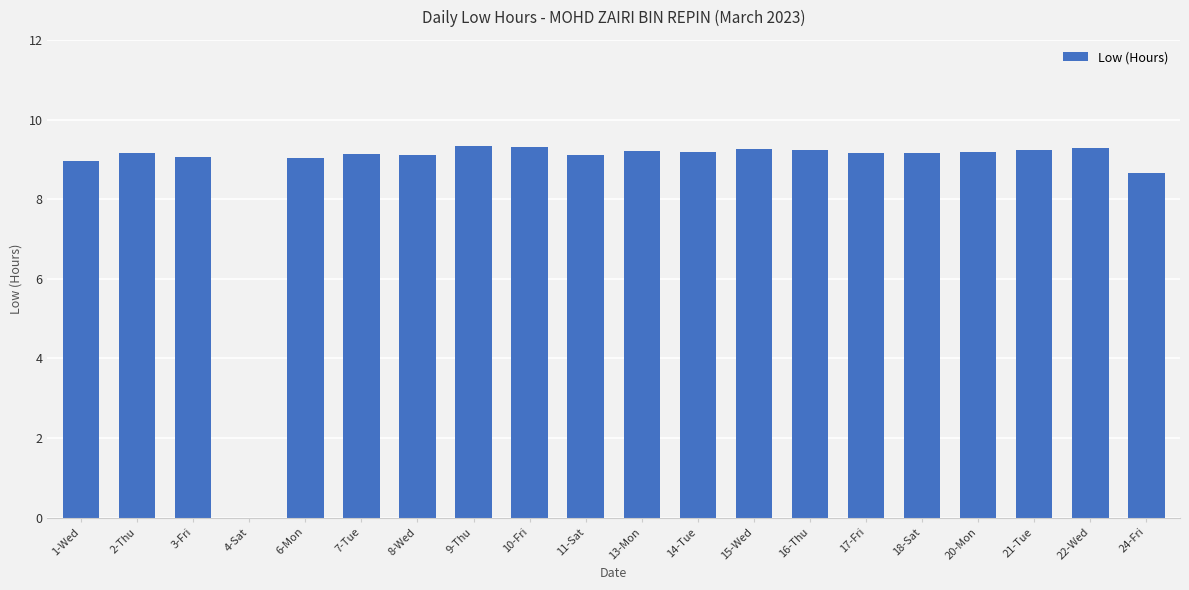

The value at 22-Wed is 9.3. True or false?

True